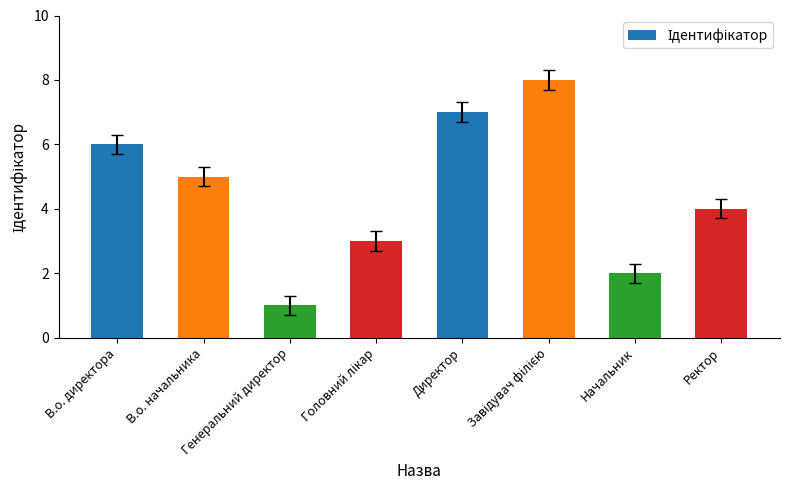

What is the greatest value displayed?

8